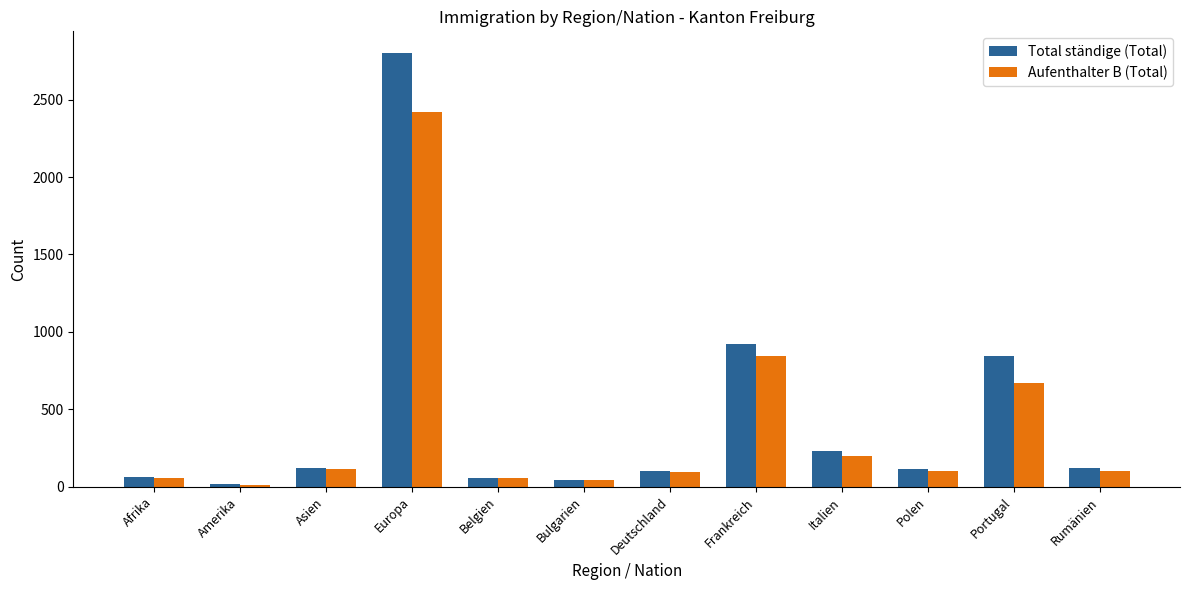

What is the approximate value of Total ständige (Total) at Amerika, to the nearest 10?

20